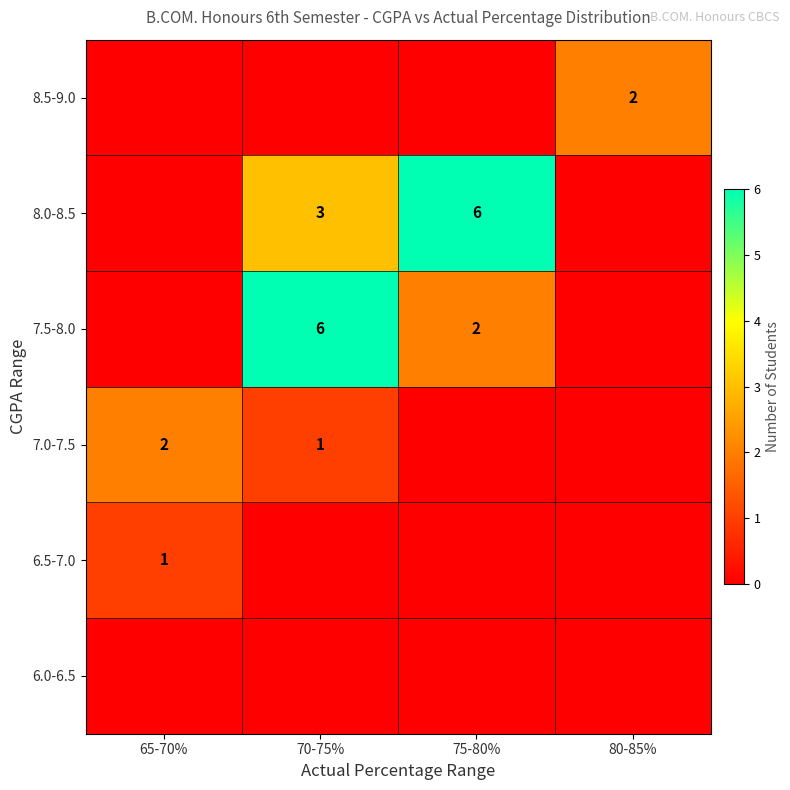

What is the total value across all series at 65-70%?

3